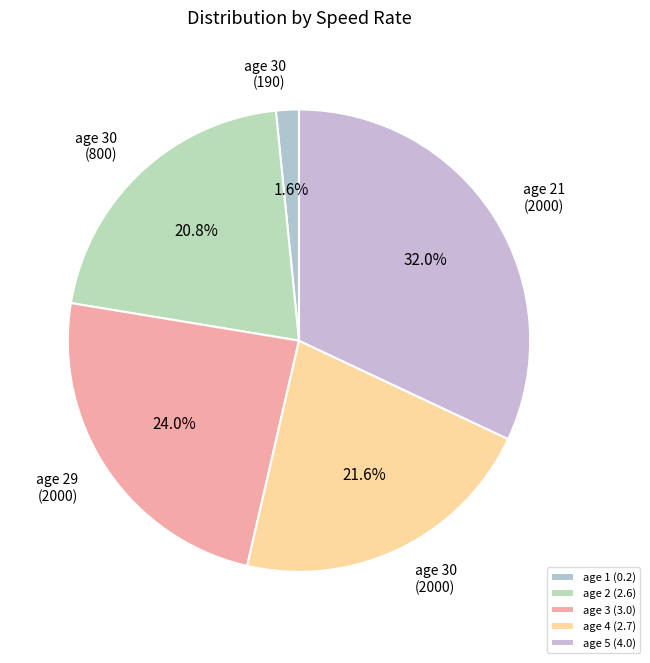

How many slices are in this pie chart?

5